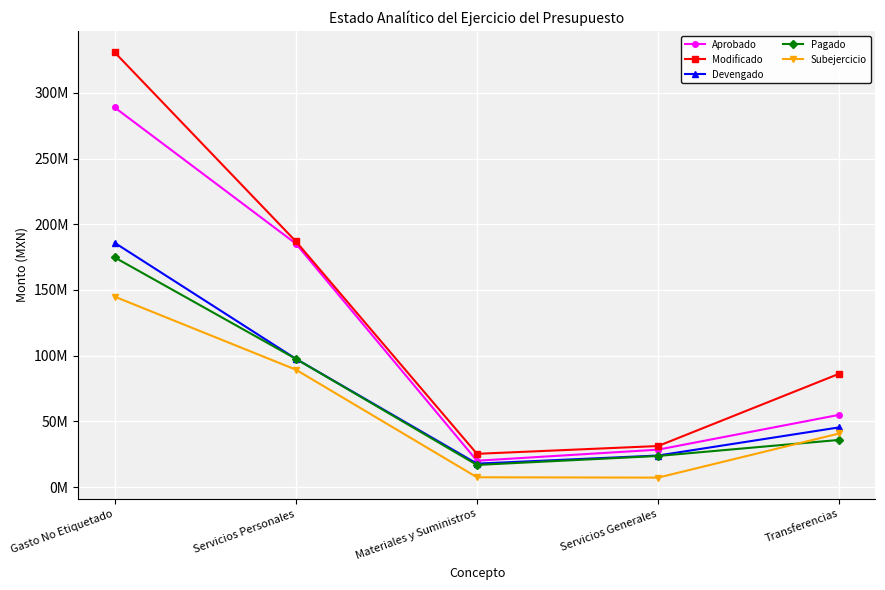

Rank the categories by Devengado value from highest to lowest.

Gasto No Etiquetado, Servicios Personales, Transferencias, Servicios Generales, Materiales y Suministros